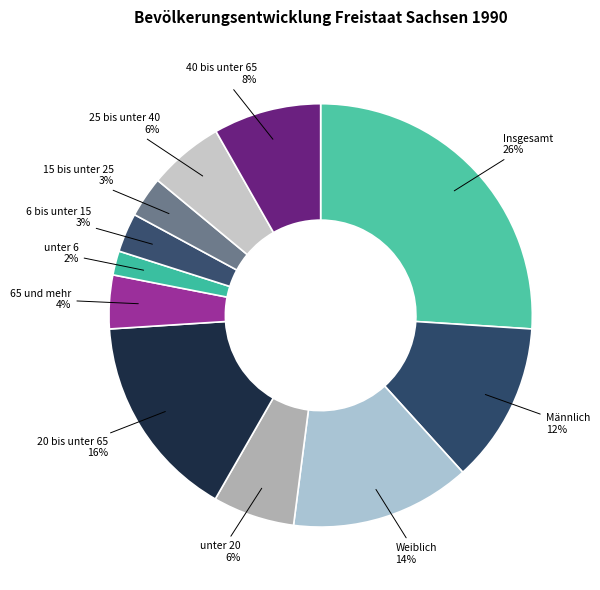

Is it true that 20 bis unter 65 is 24% of the pie?

False